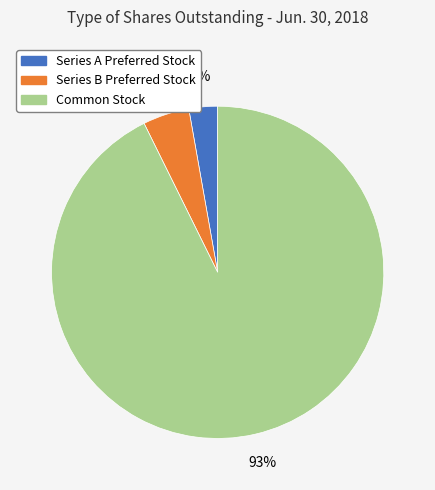

Count the number of slices in the pie.

3